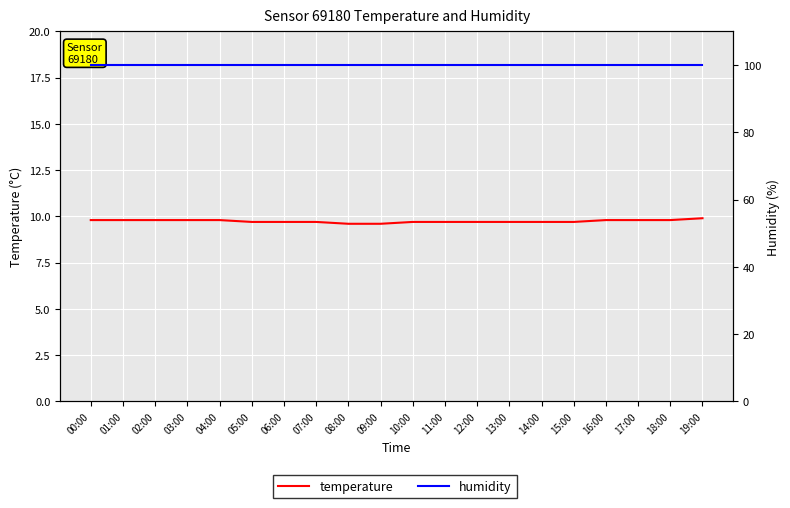

The value of humidity at 14:00 is 99.9. True or false?

True